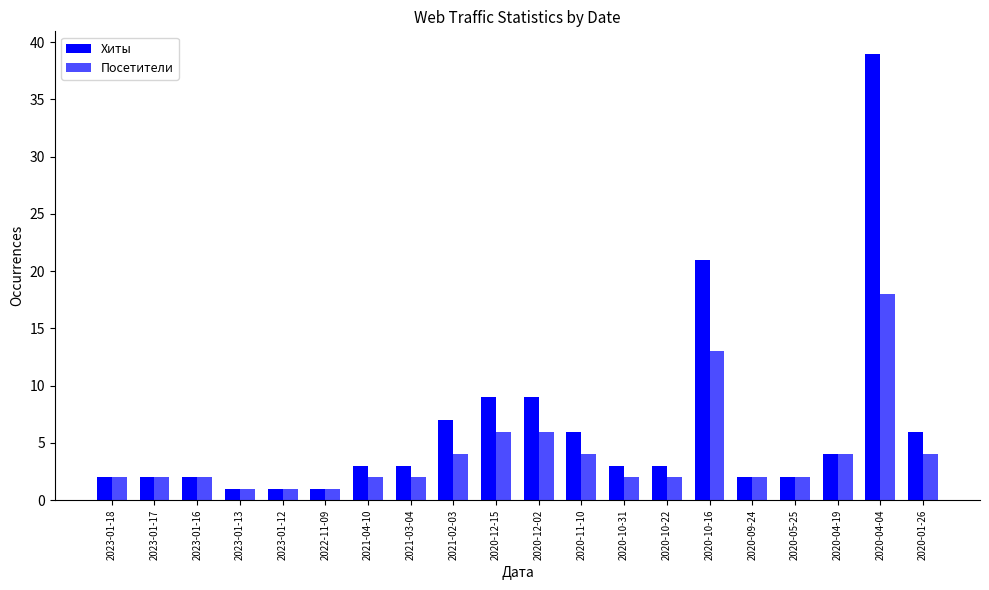

How many data points does each series have?

20